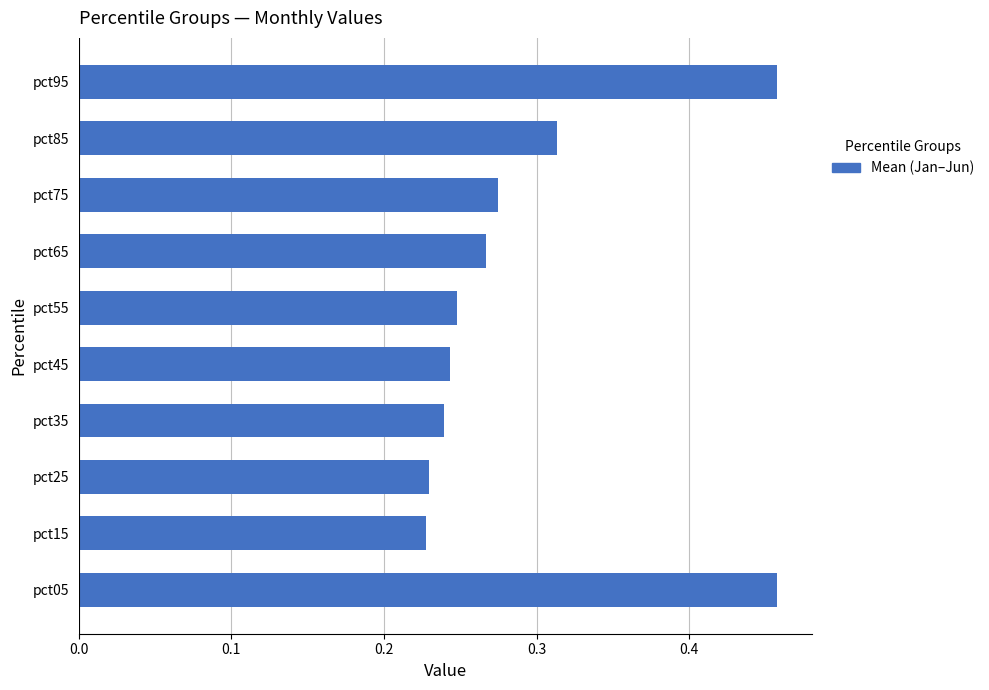

The chart shows a value of 0.1 at pct55. True or false?

False